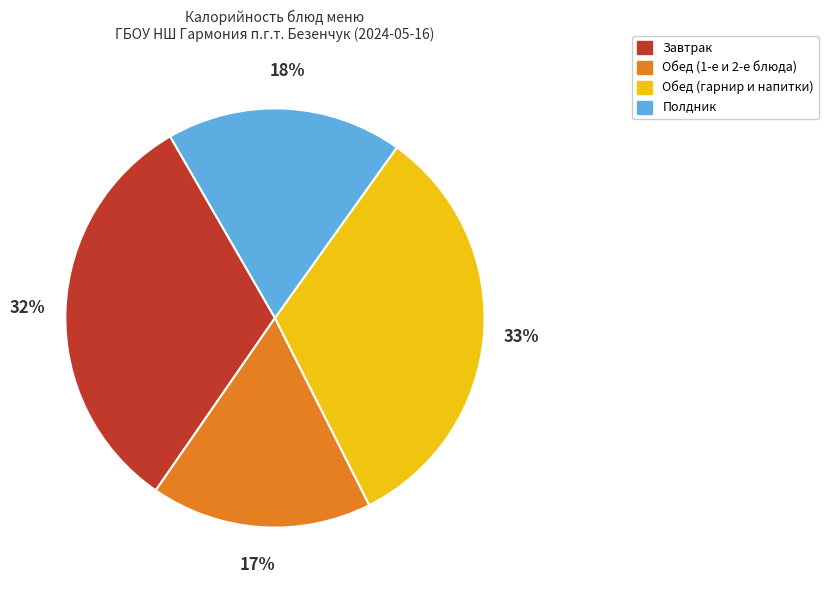

To the nearest percent, what is the difference between the Обед (1-е и 2-е блюда) and Обед (гарнир и напитки) slice percentages?

16%